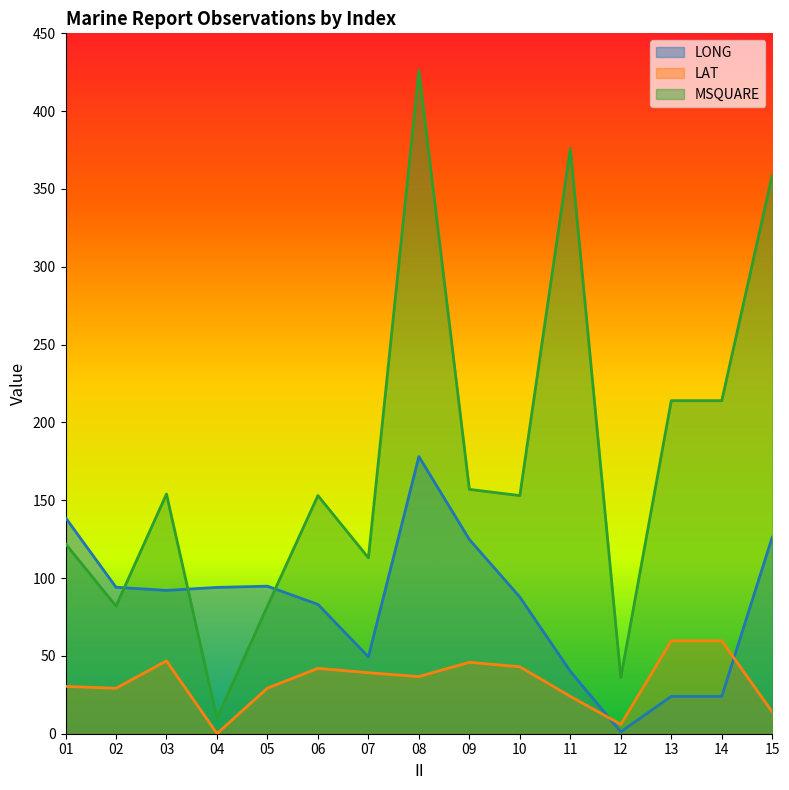

Is the value of LAT at 10 greater than the value of LONG at 03?

No